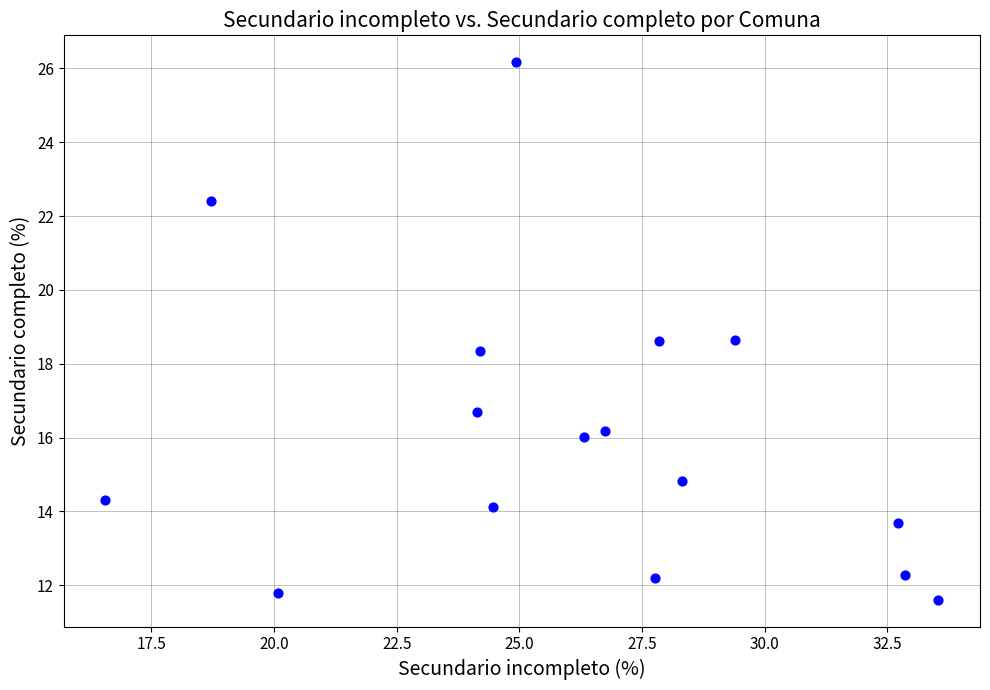

What is the range of Y values (max minus min)?

14.6